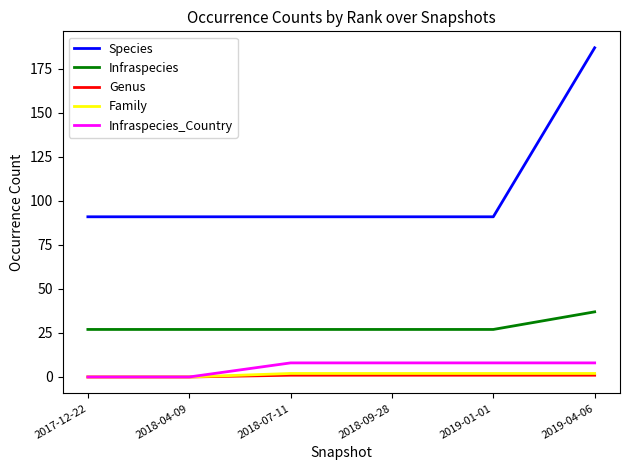

What position from the right is 2018-04-09?

5